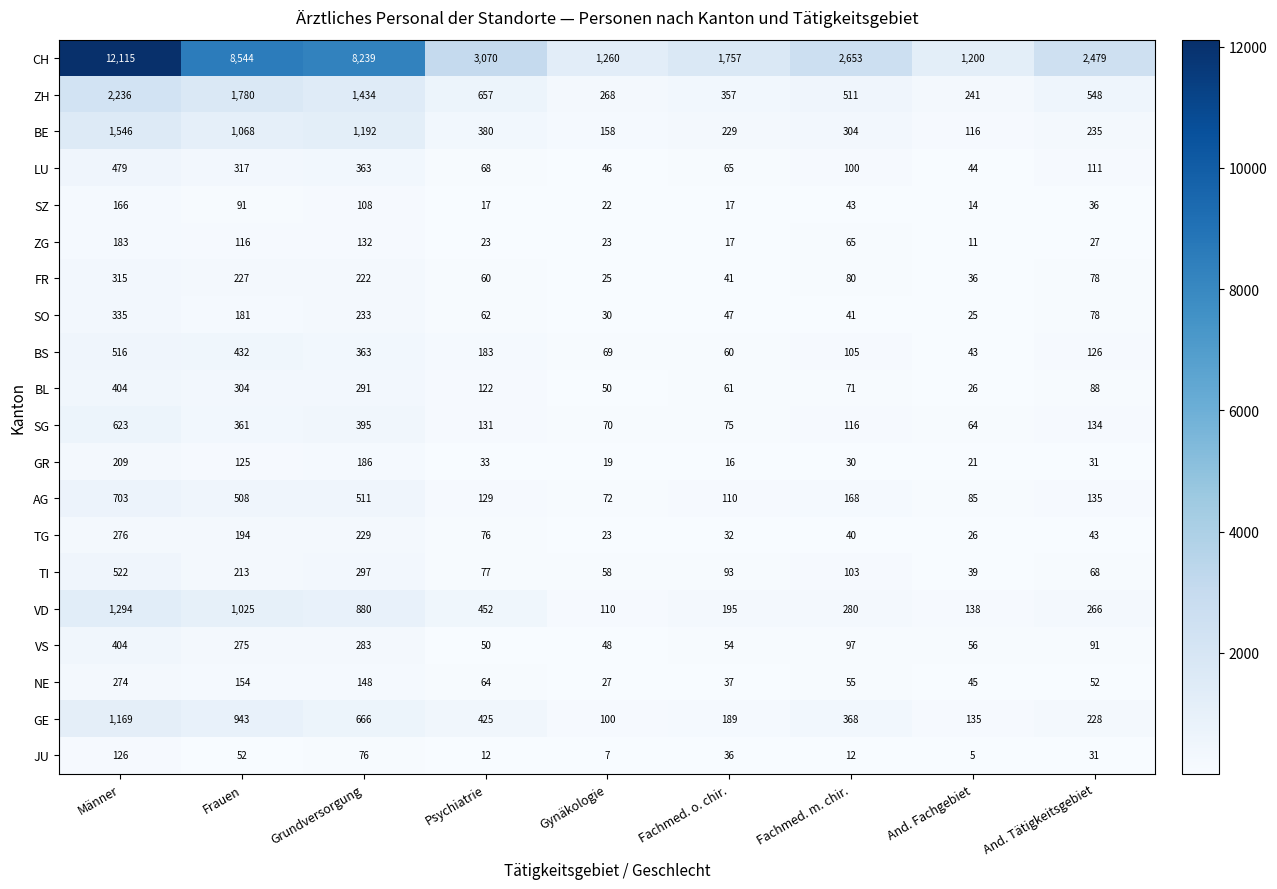

At which label does JU first exceed 31?

Männer